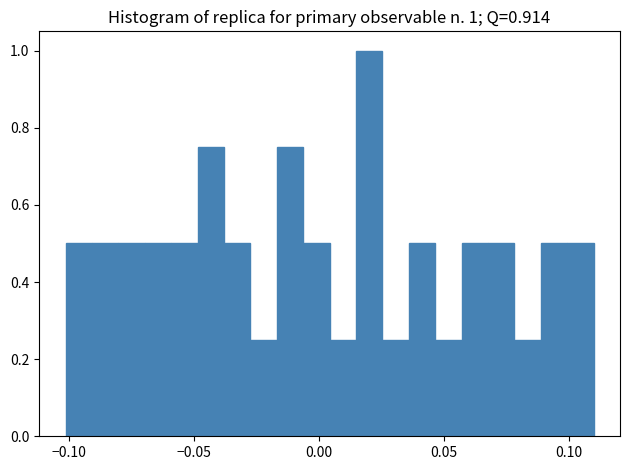

Read against the x-axis, roughly where is the centre of the tallest bar?

0.020